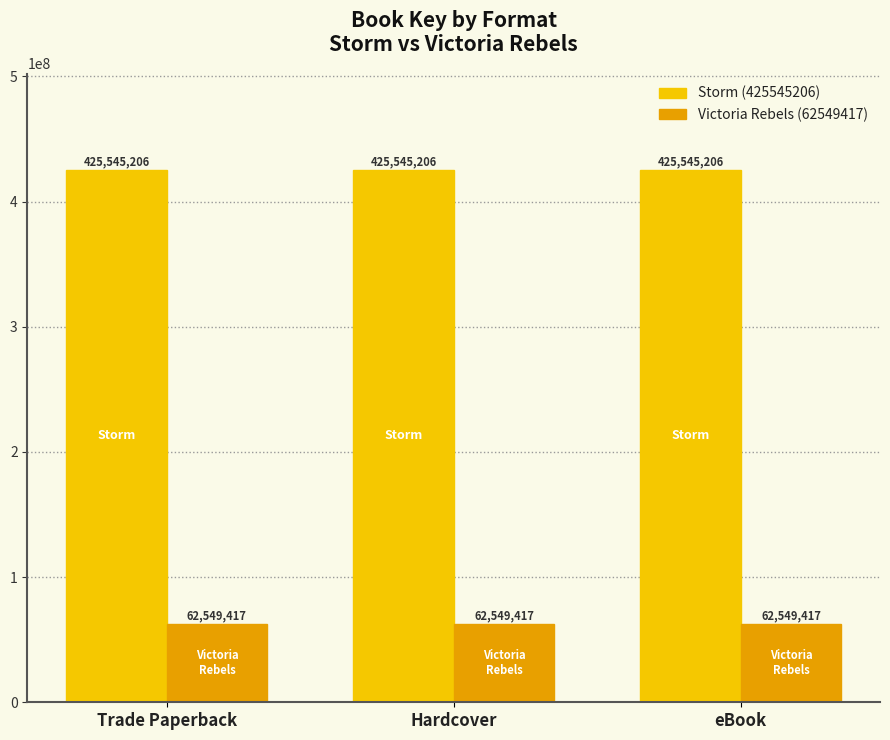

What is the approximate value of Victoria Rebels (62549417) at Hardcover?

62549417